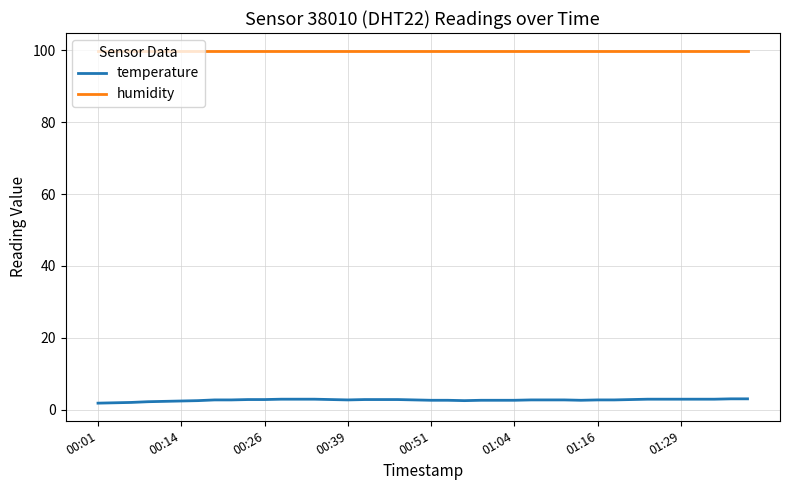

Which series has the widest spread of values?

temperature